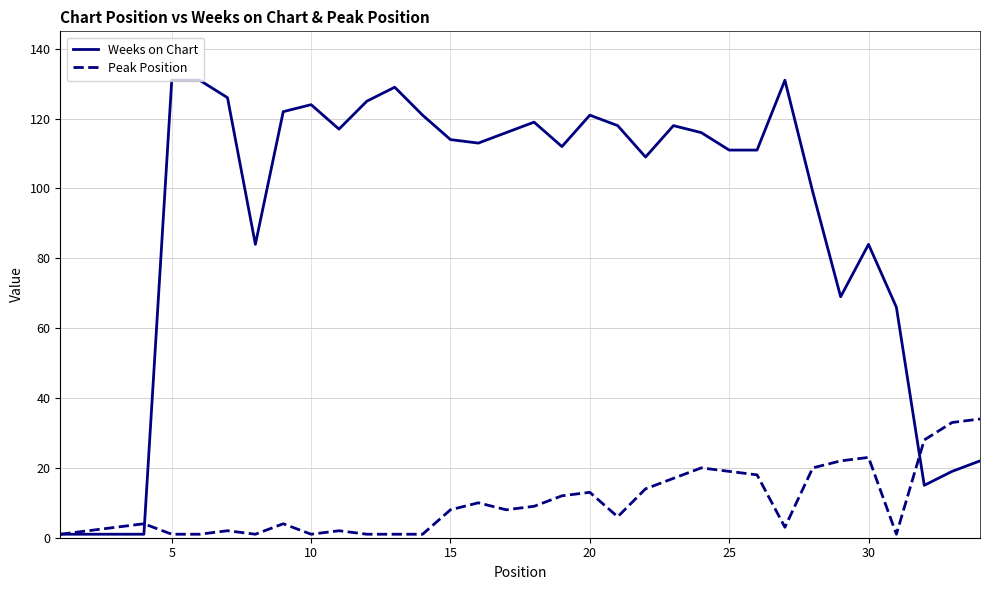

What are all the series names shown in the legend?

Weeks on Chart, Peak Position